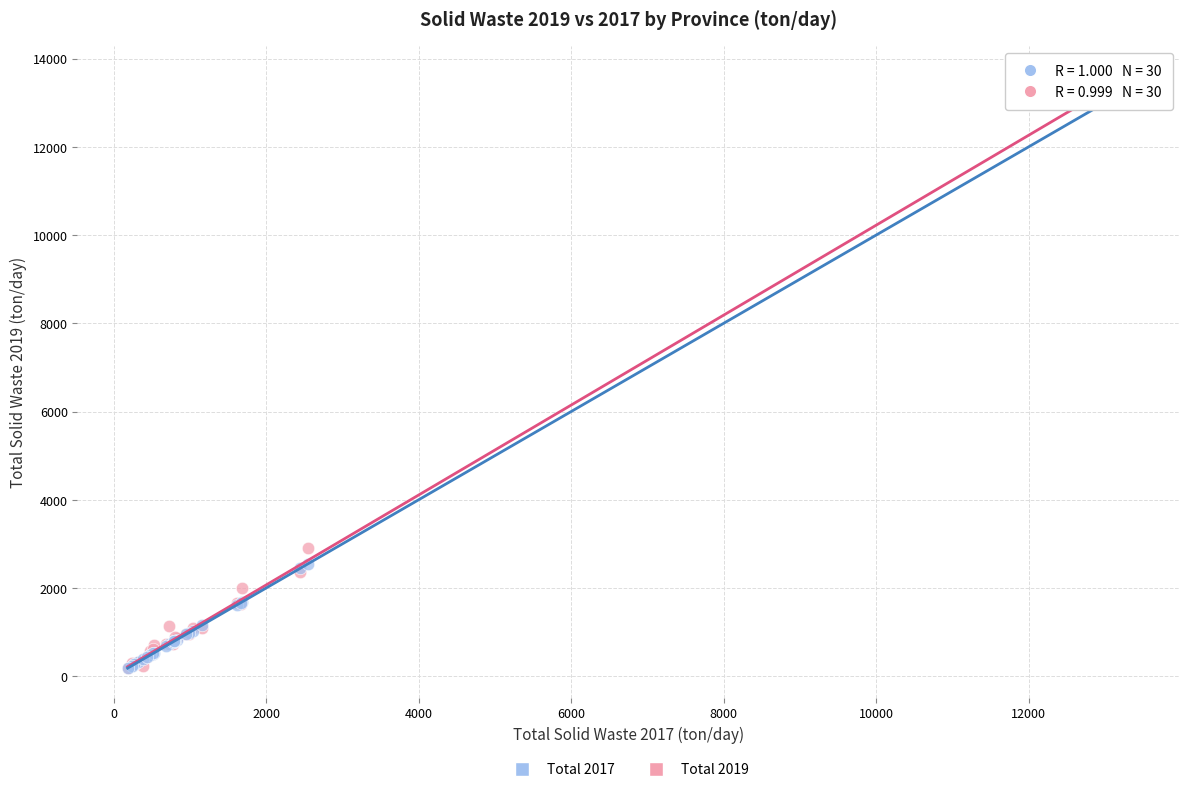

Which series has the widest spread of Y values?

Total 2019